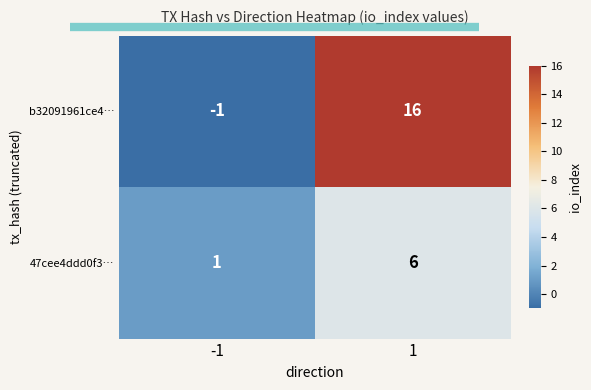

Read the 47cee4ddd0f3… value at 1.

6